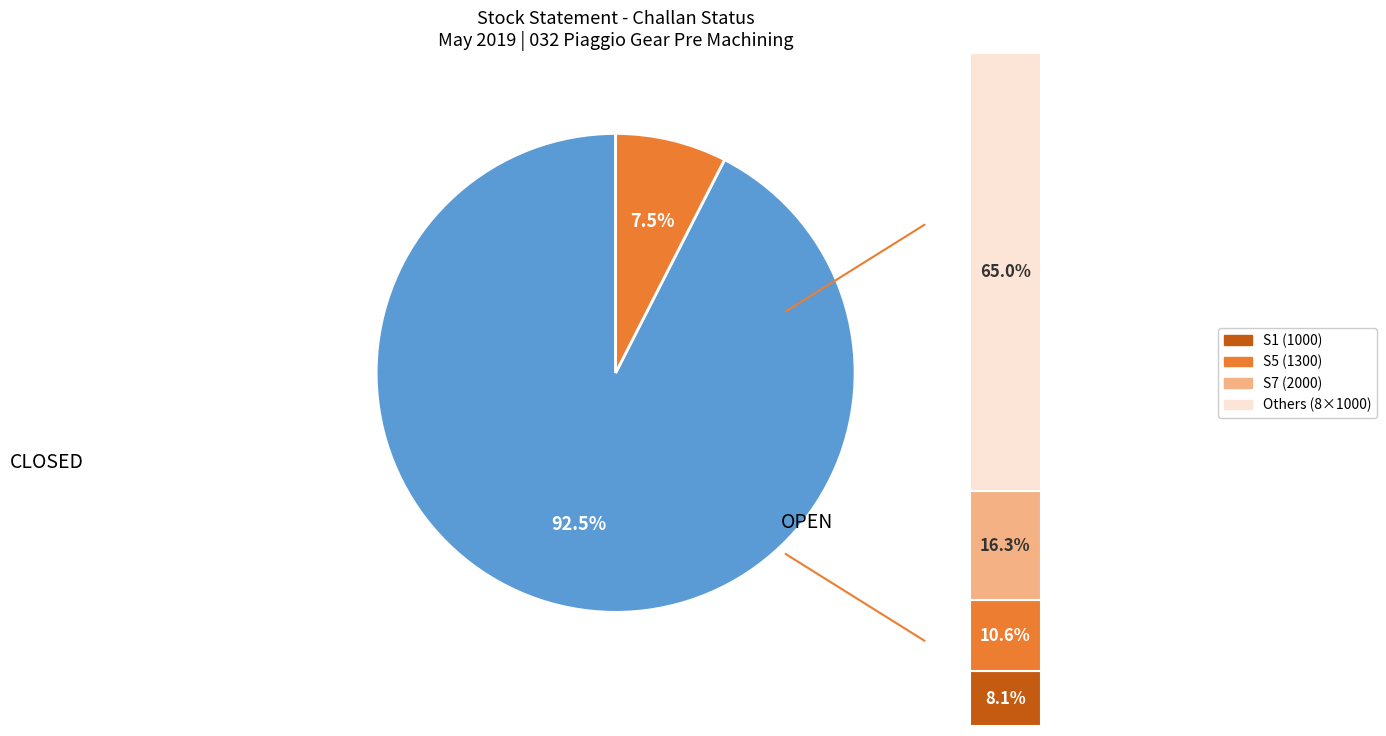

True or false: OPEN accounts for 46% of the total.

False